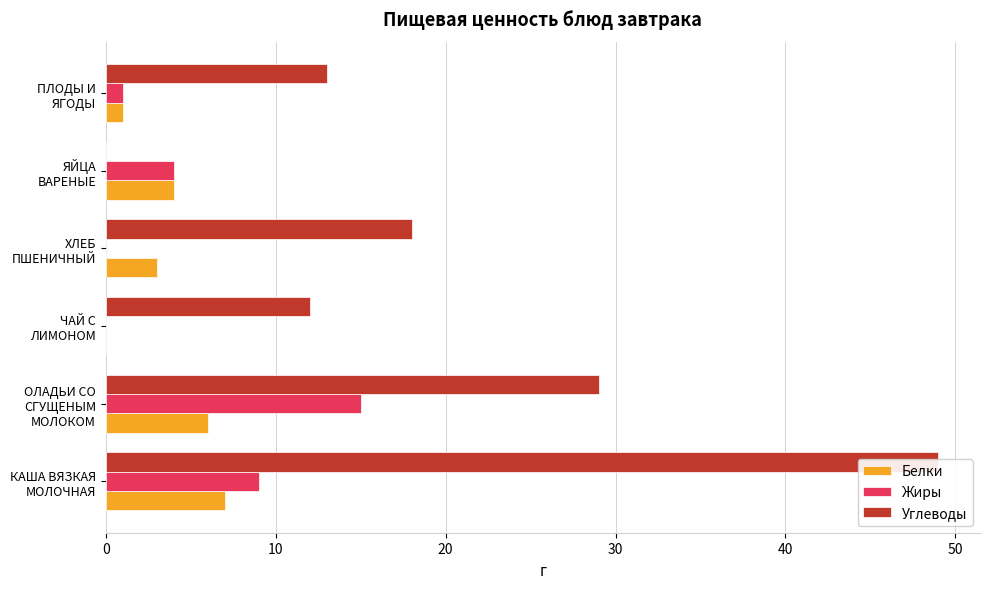

Between ПЛОДЫ И ЯГОДЫ and ЧАЙ С ЛИМОНОМ, which is larger?

ПЛОДЫ И ЯГОДЫ